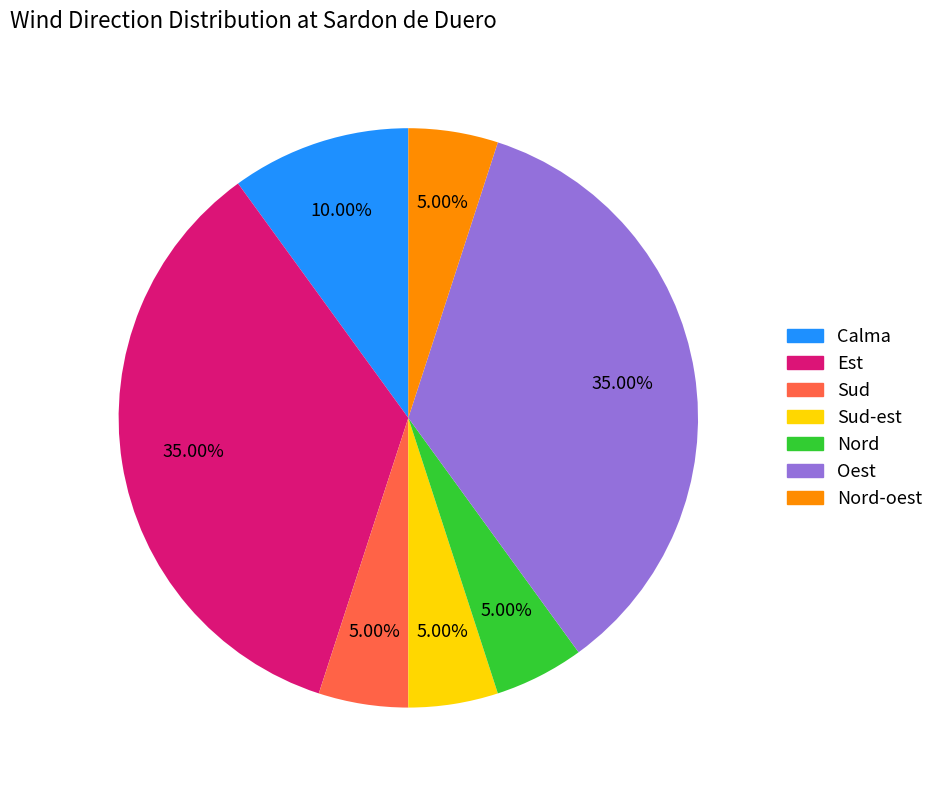

Is there any slice that represents more than half of the pie?

No